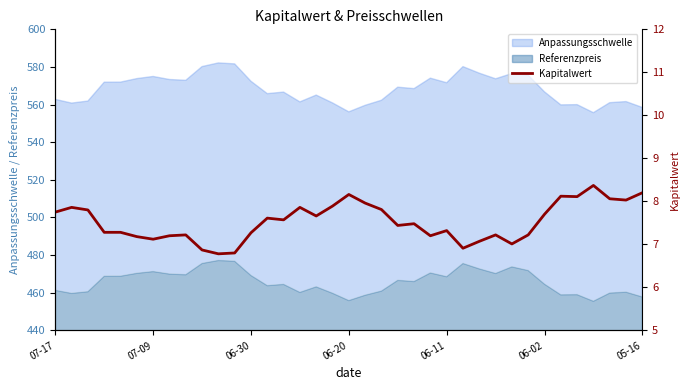

What is the sum of the values at 12 and 25?

14.2